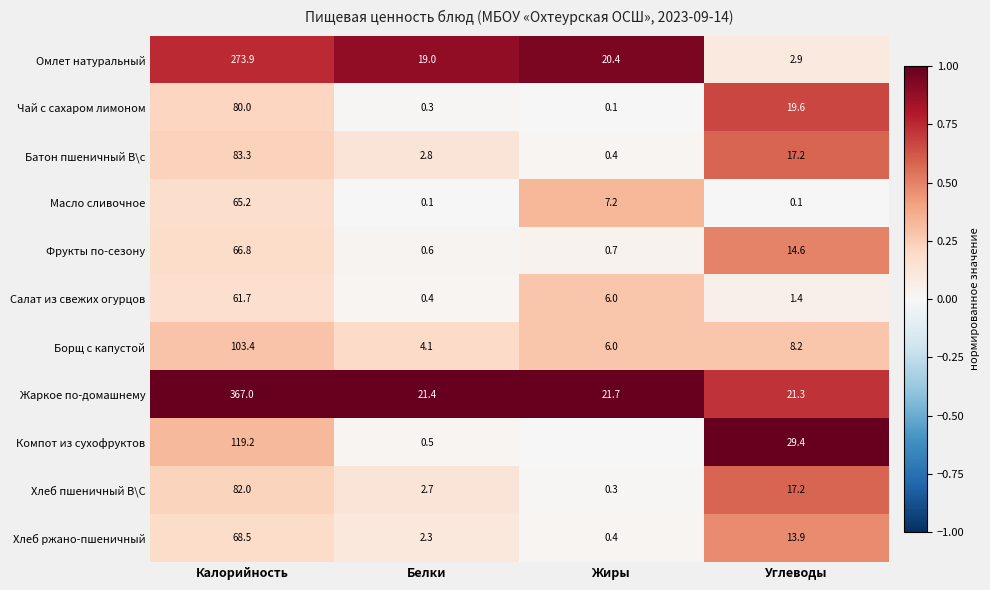

Which series changed the most between Калорийность and Углеводы?

Жаркое по-домашнему